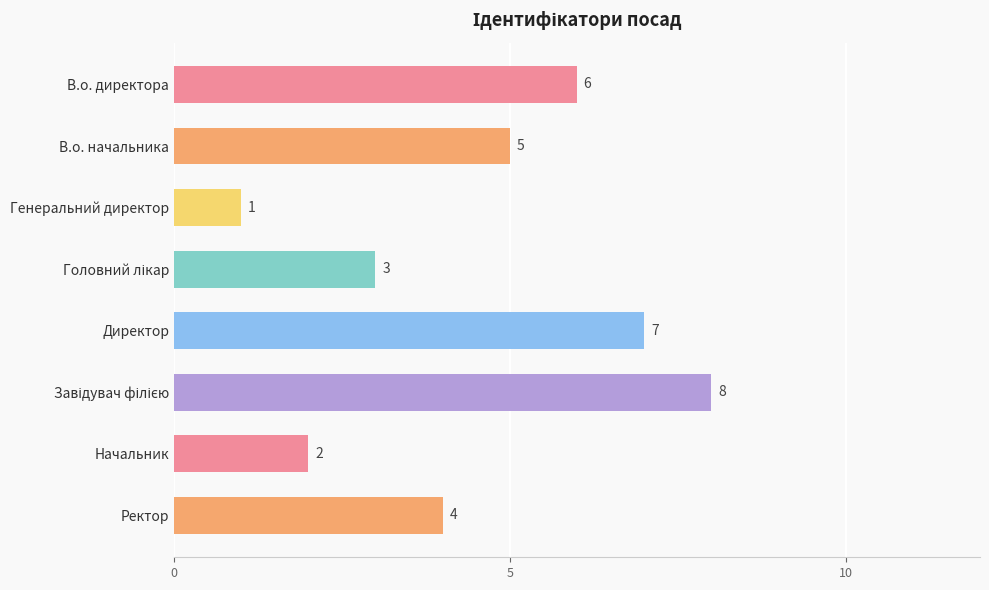

What is the change in value from Директор to Ректор?

-3